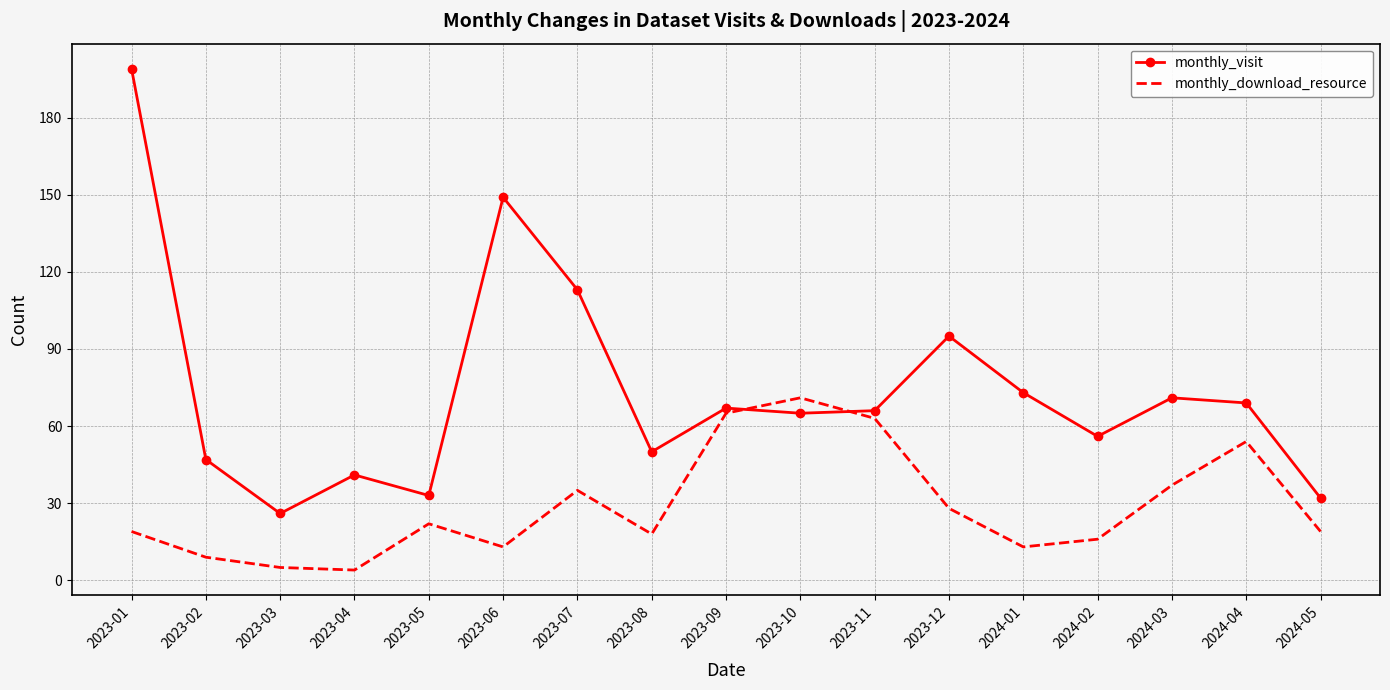

How many interior local valleys does the monthly_download_resource series have?

4